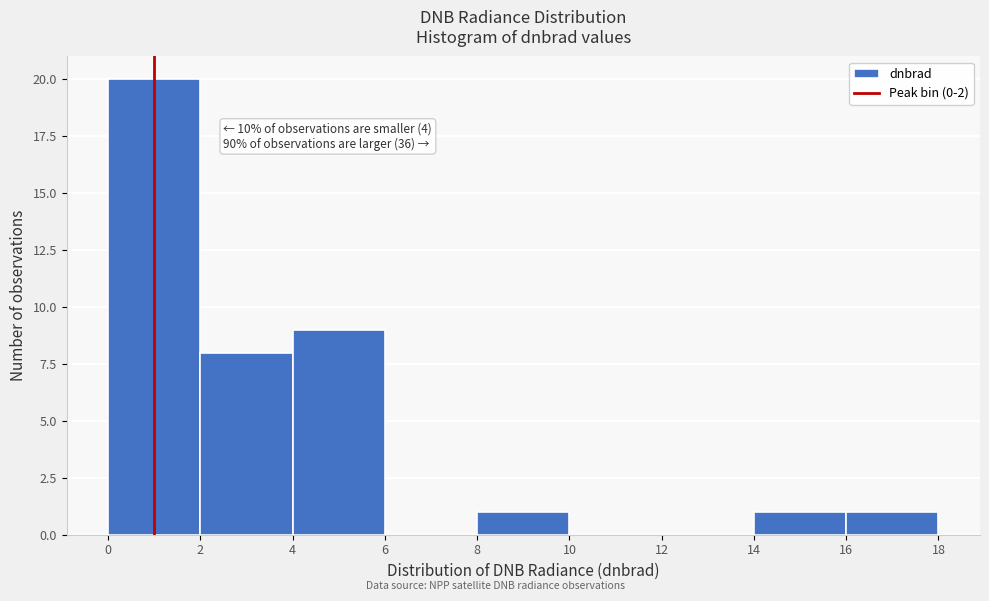

Over which range of the x-axis is the bar tallest?

0 to 2